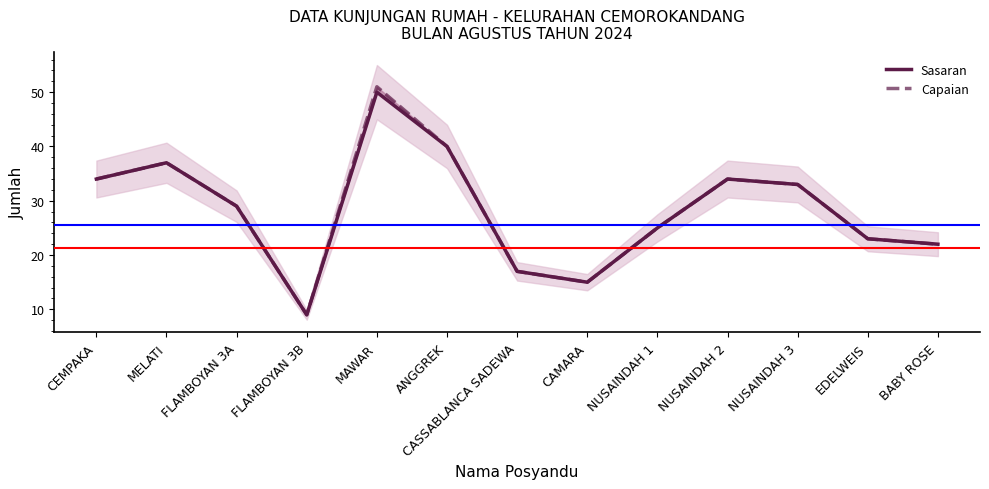

Reading left to right, list all the values displayed in this chart.

Sasaran: 34	37	29	9	50	40	17	15	25	34	33	23	22
Capaian: 34	37	29	9	51	40	17	15	25	34	33	23	22